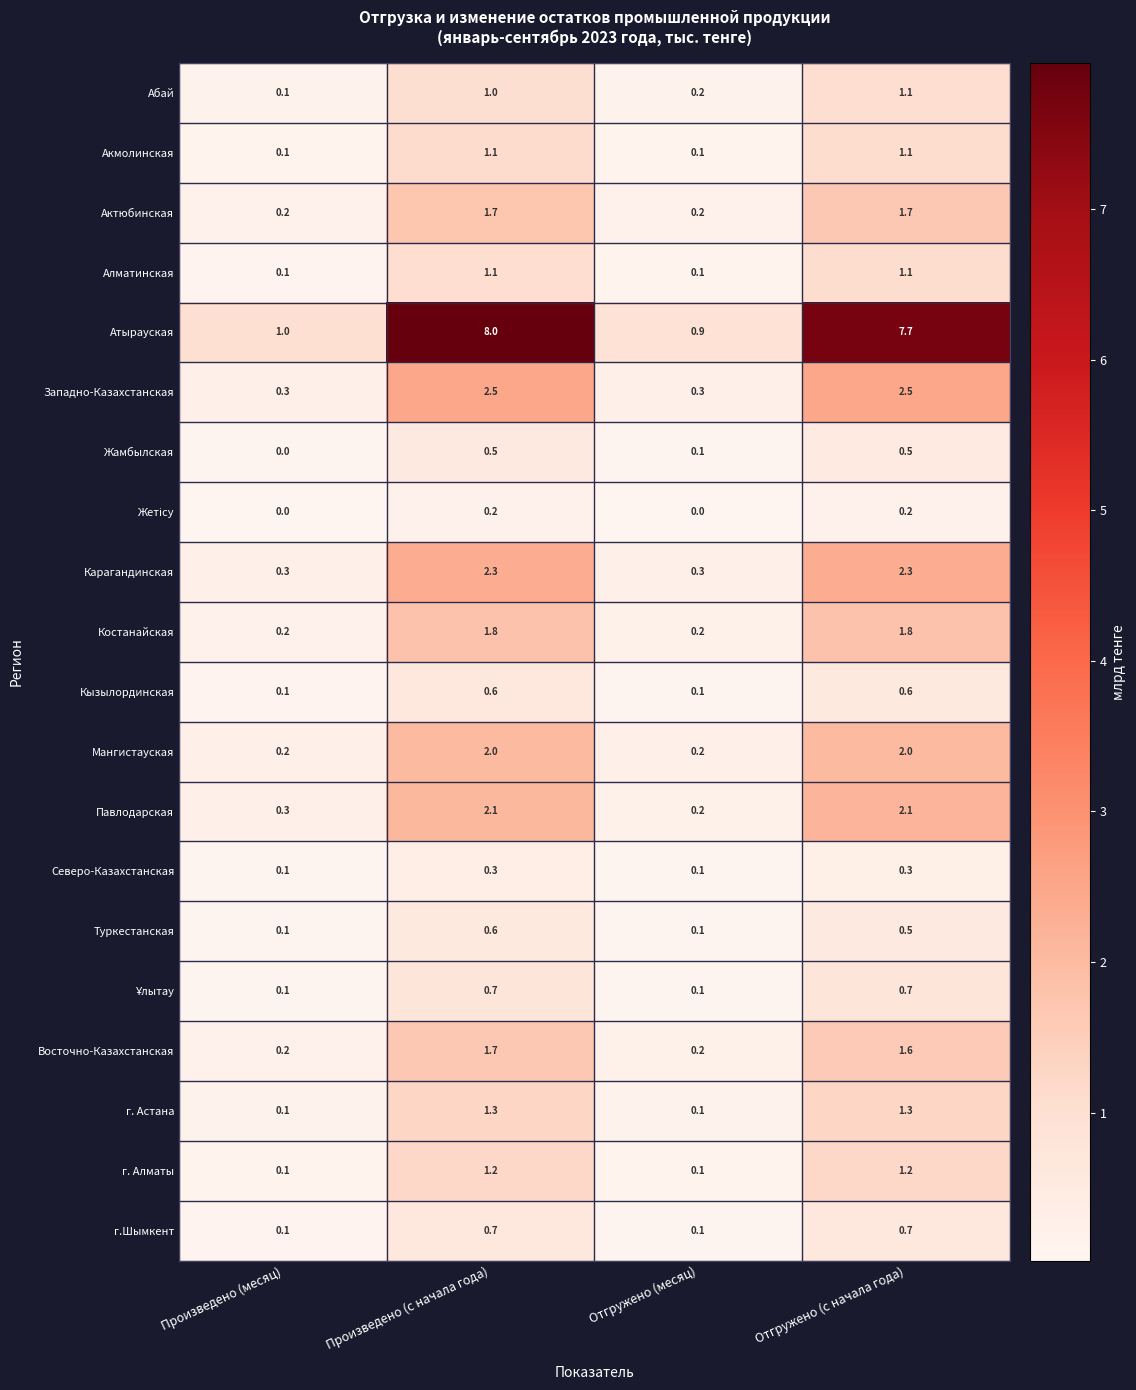

How many distinct data groups are displayed?

20